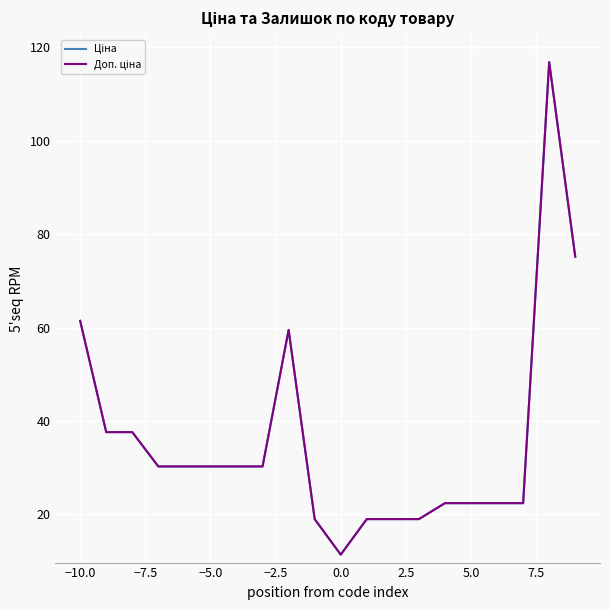

What is the difference between the second highest and second lowest values in the Доп. ціна series?

56.2